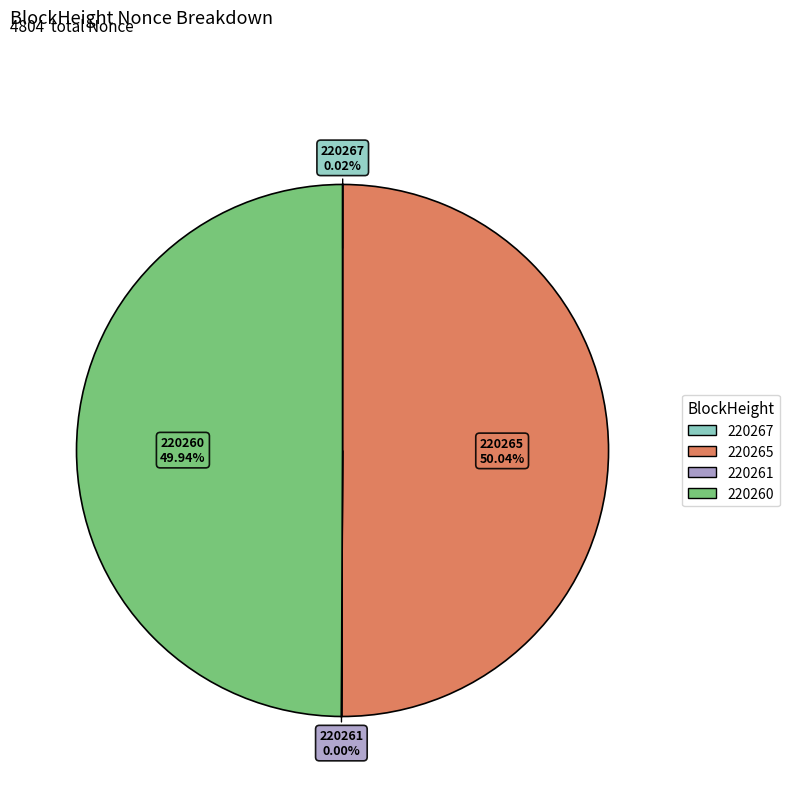

How many slices are in this pie chart?

4